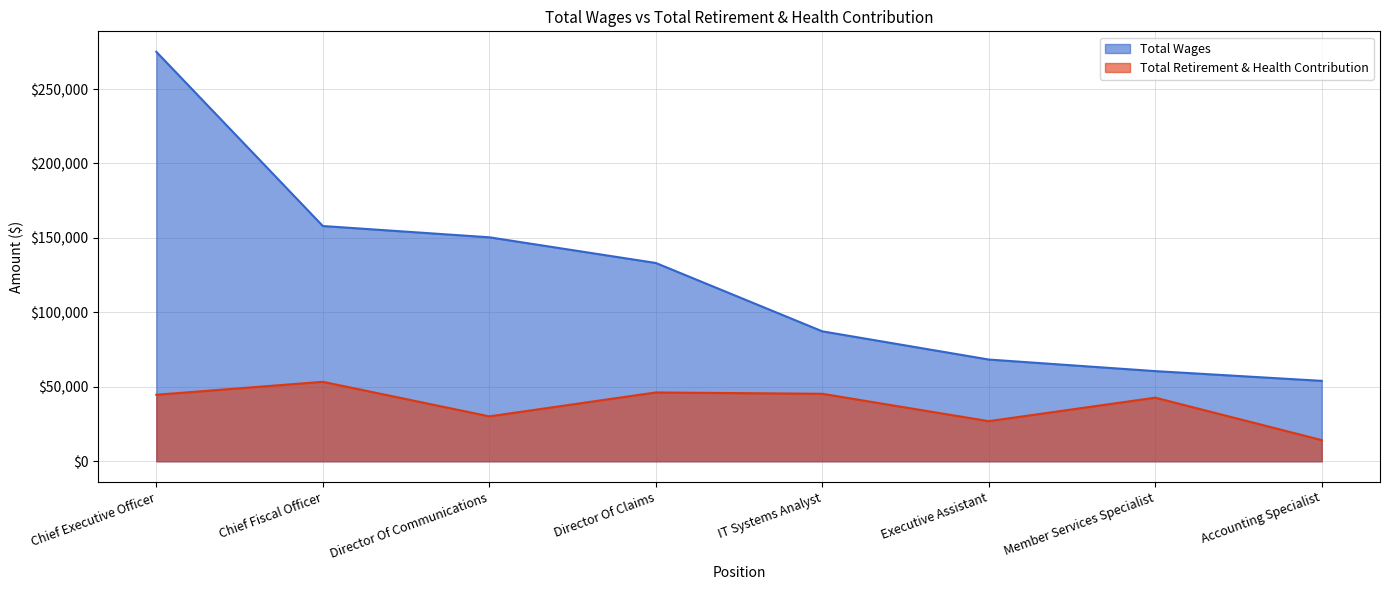

Where is the first local minimum for Total Retirement & Health Contribution?

Director Of Communications